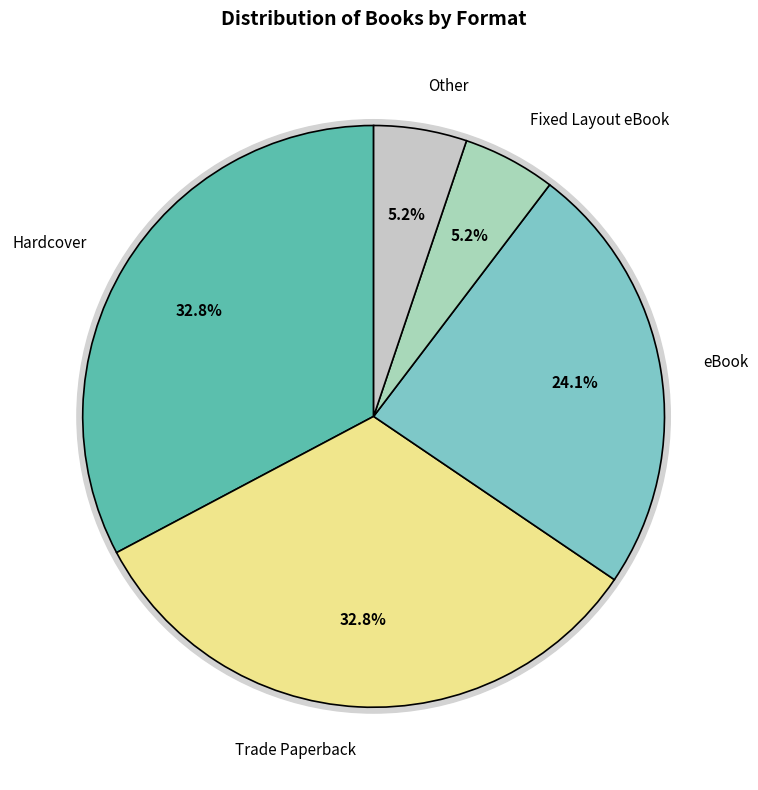

How many segments does this pie chart have?

5